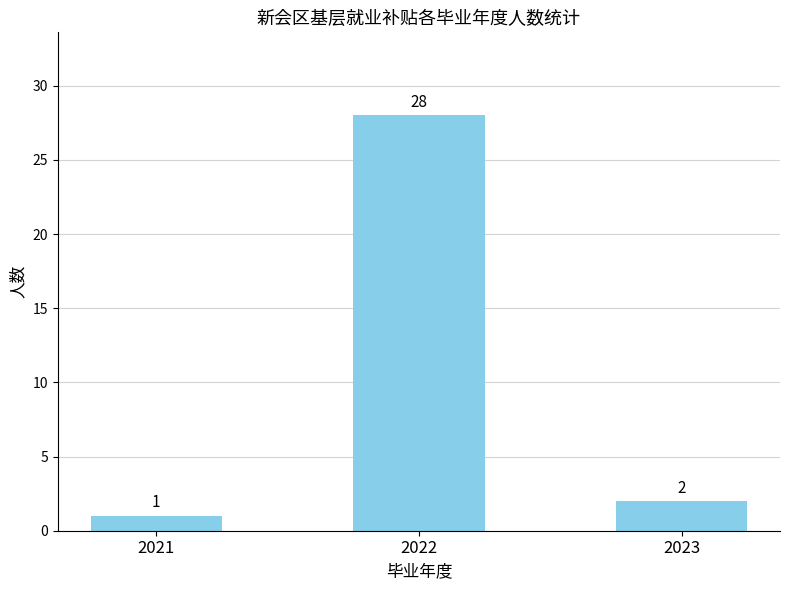

What is the value of the 1st bar from the left?

1